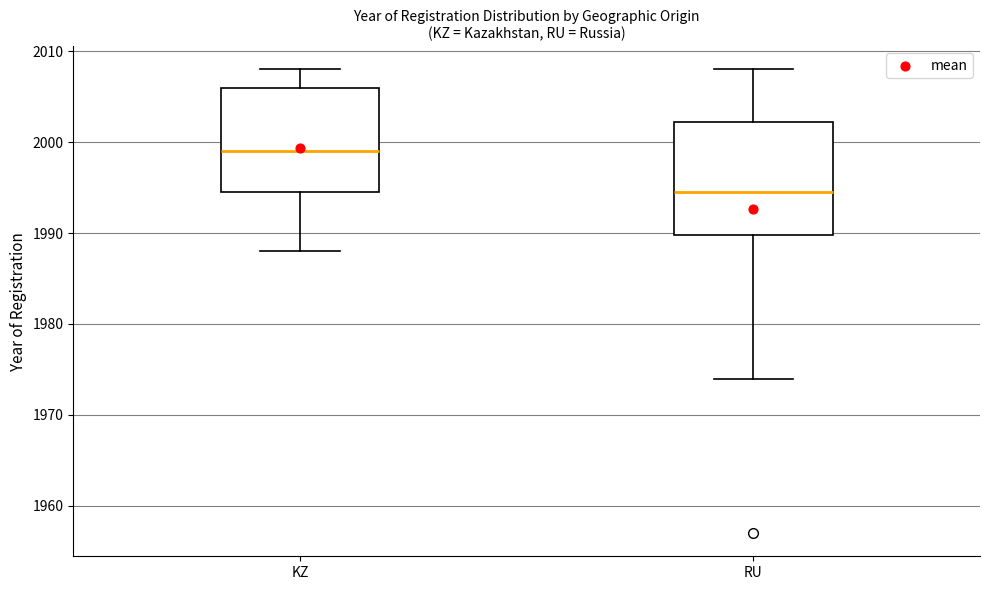

Comparing the boxes themselves (not the whiskers), which one is the tallest?

RU